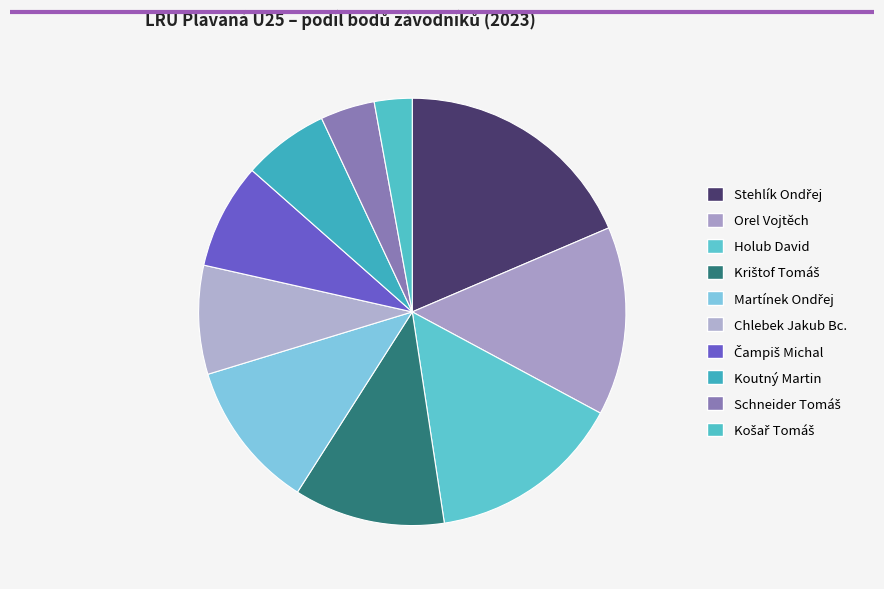

What percentage is the Martínek Ondřej slice, to the nearest percent?

11%